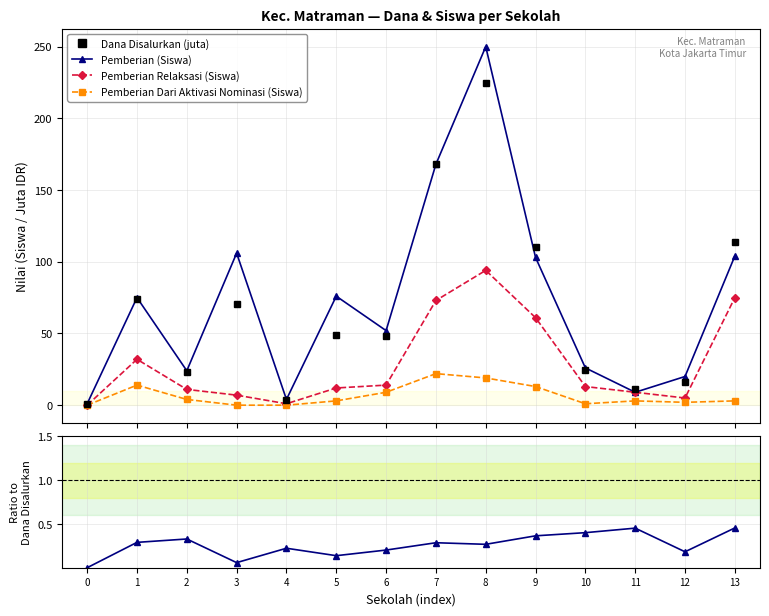

What is the difference between the maximum and minimum values in the Pemberian Relaksasi (Siswa) series?

94.0